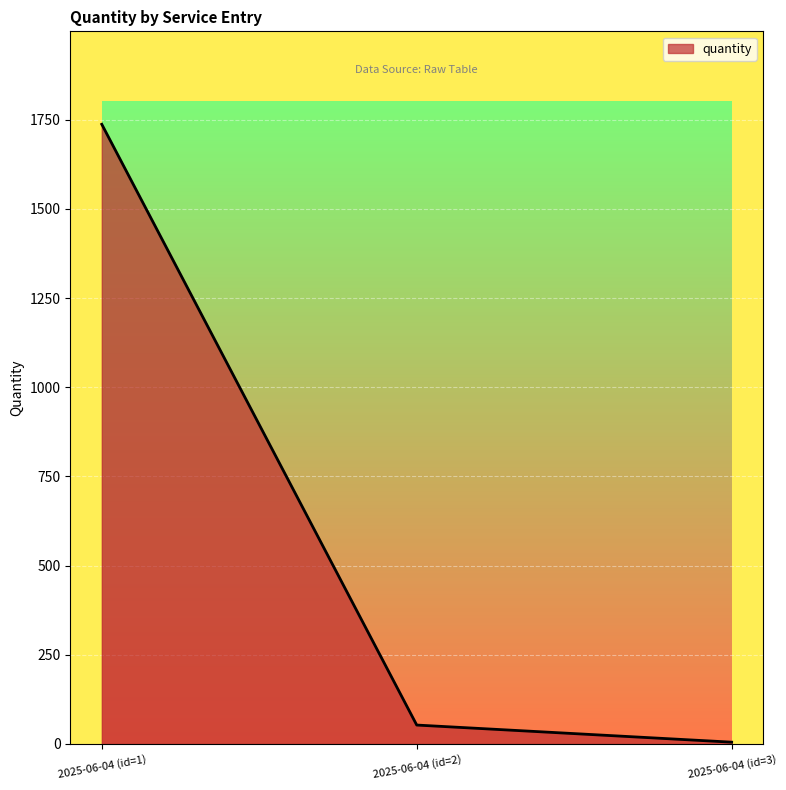

Is it true that the value at 2025-06-04 (id=1) is 1737.0?

True